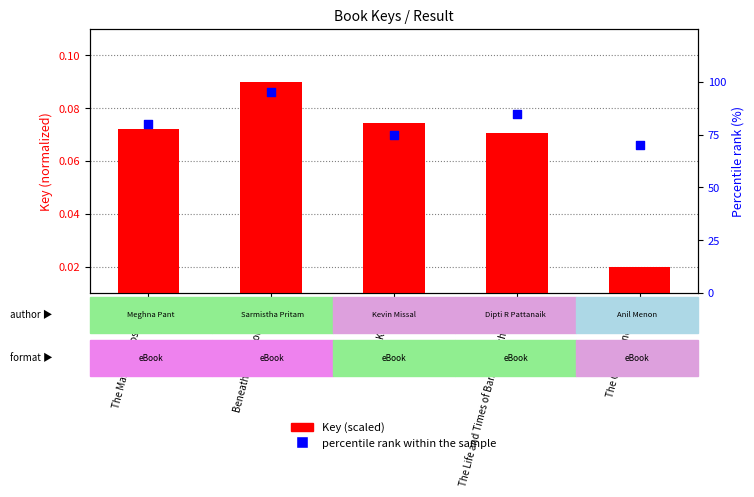

Which series reaches the minimum Y coordinate?

Key (scaled)